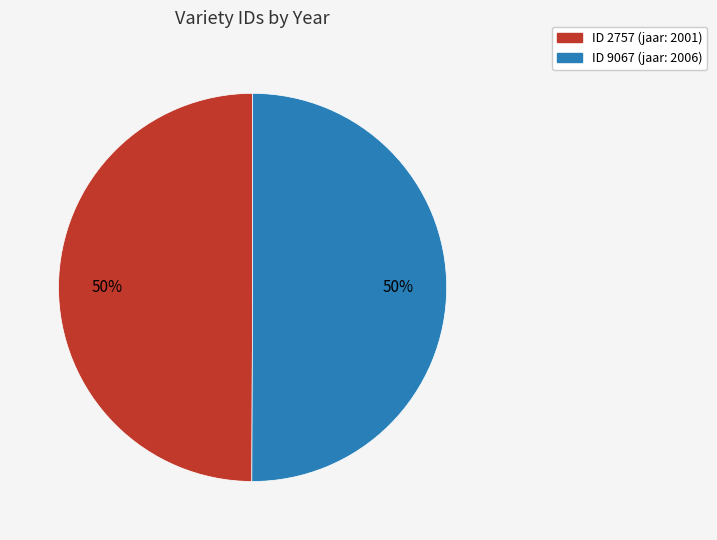

How many slices are in this pie chart?

2